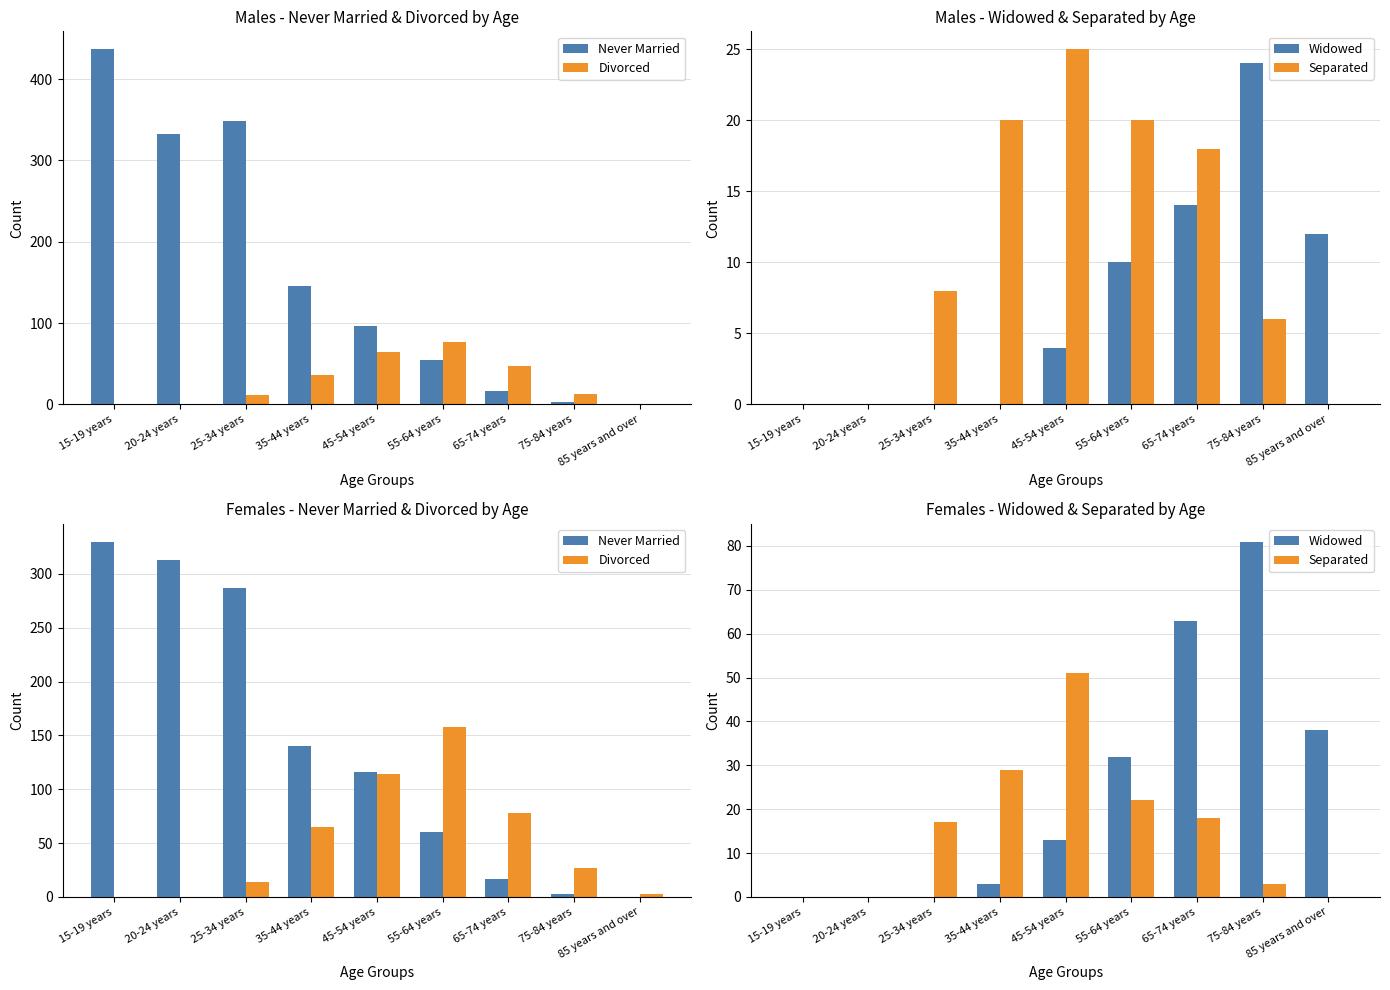

List the series in order of their peak value, lowest first.

Separated, Widowed, Divorced, Never Married